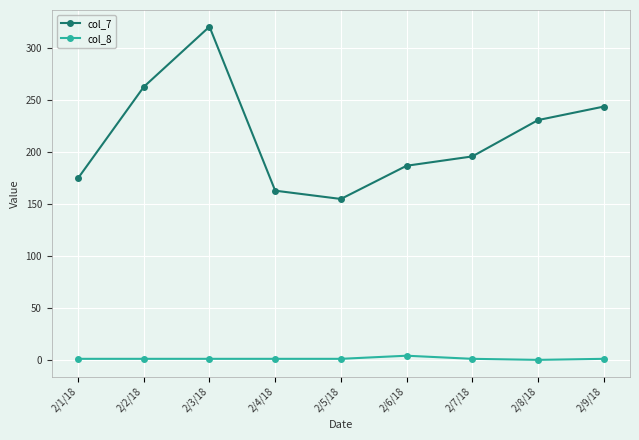

In col_7, how many points are higher than both neighbors (excluding endpoints)?

1